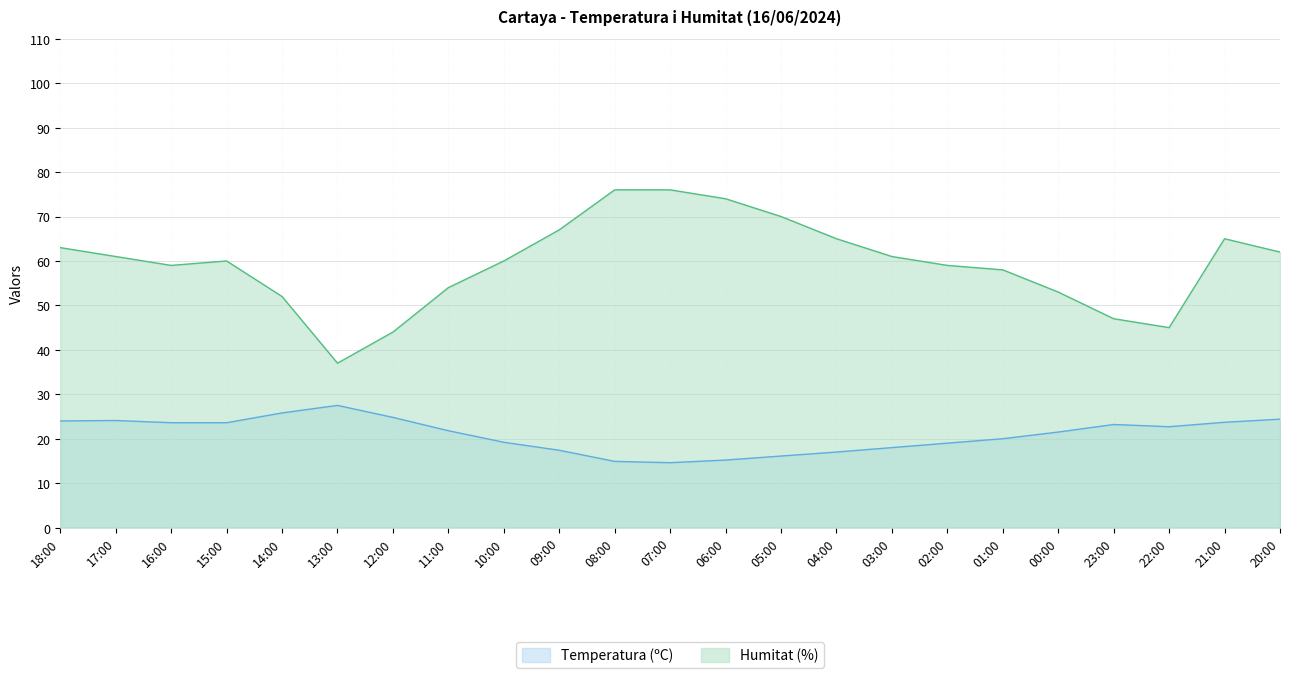

What value does the Humitat (%) series have at 07:00?

76.0